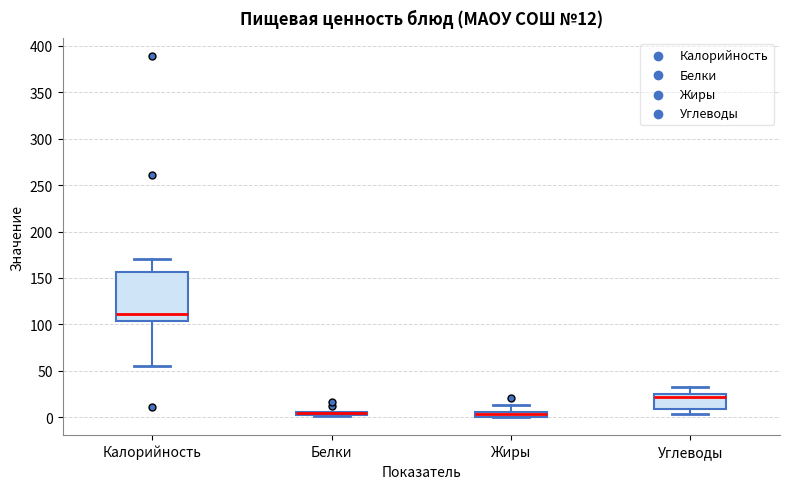

Comparing the boxes themselves (not the whiskers), which one is the tallest?

Калорийность